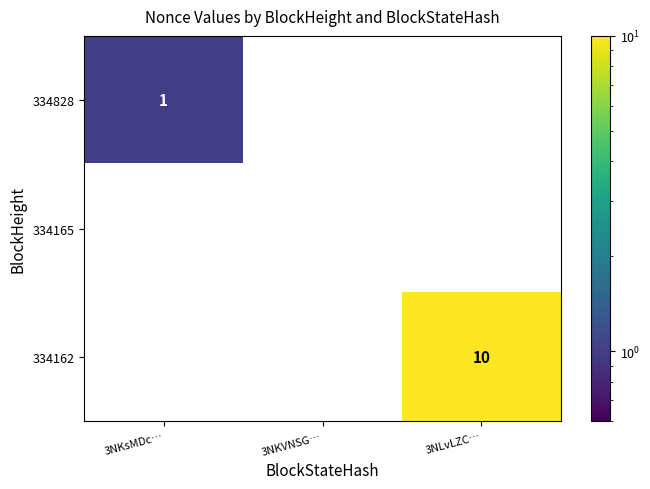

Rank the series by their maximum value, from highest to lowest.

334162, 334828, 334165